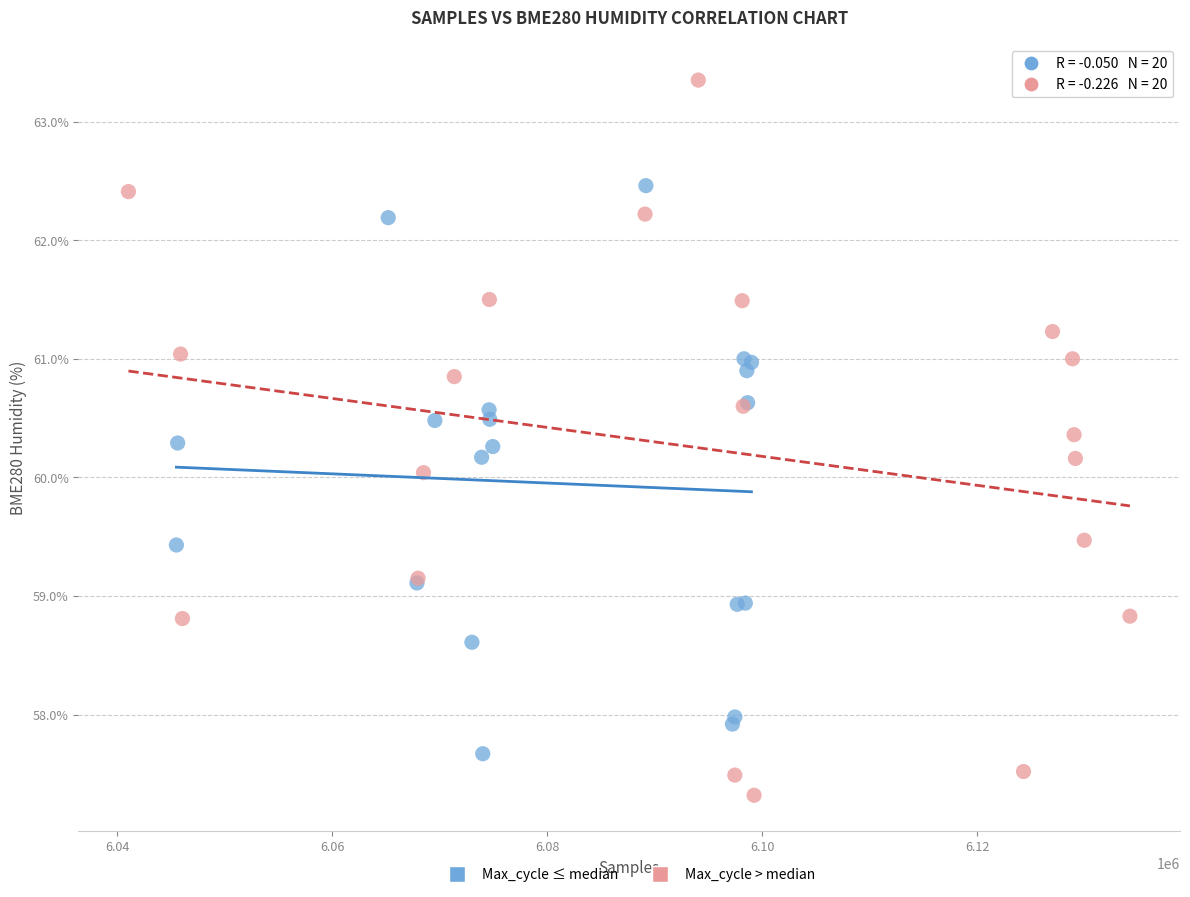

Which series has the widest spread of Y values?

Max_cycle > median